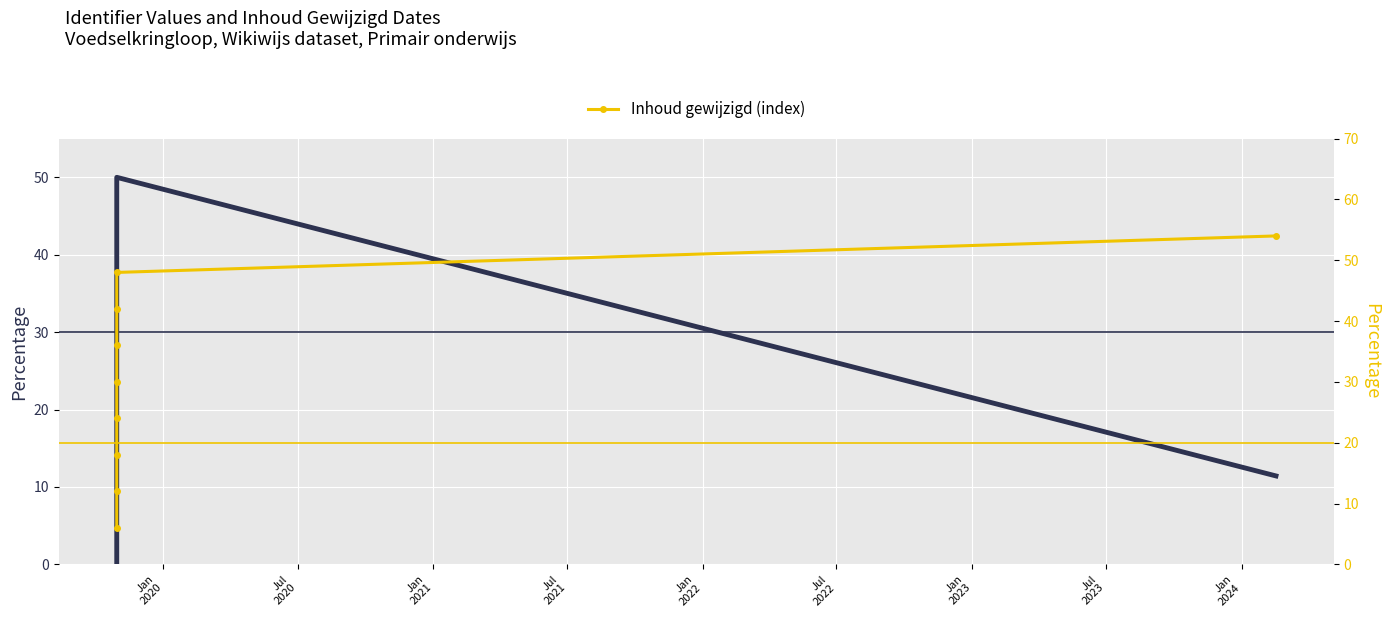

At how many categories does at least one series exceed 19?

8